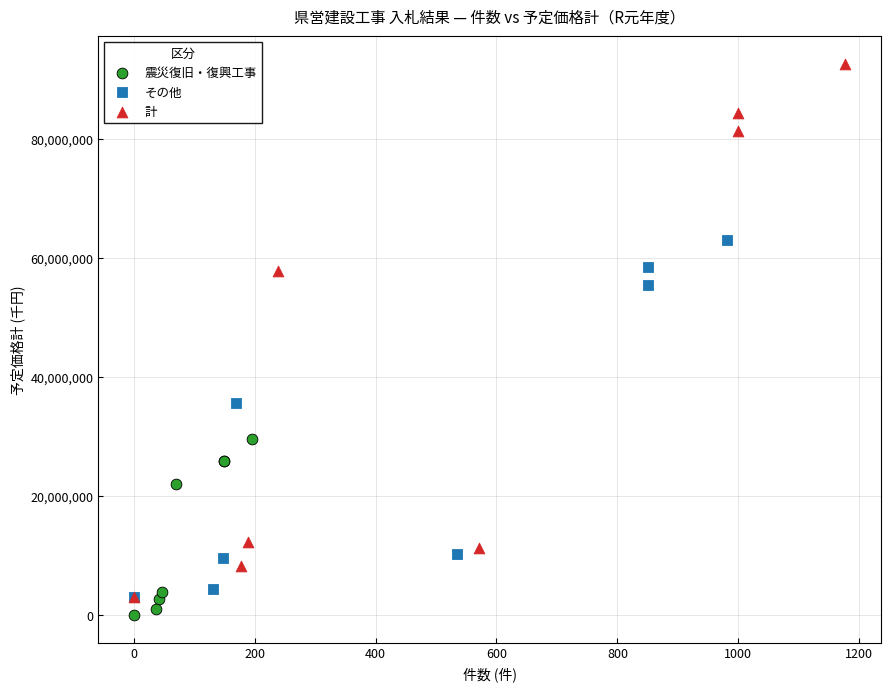

Which series has the largest Y range (max minus min)?

計